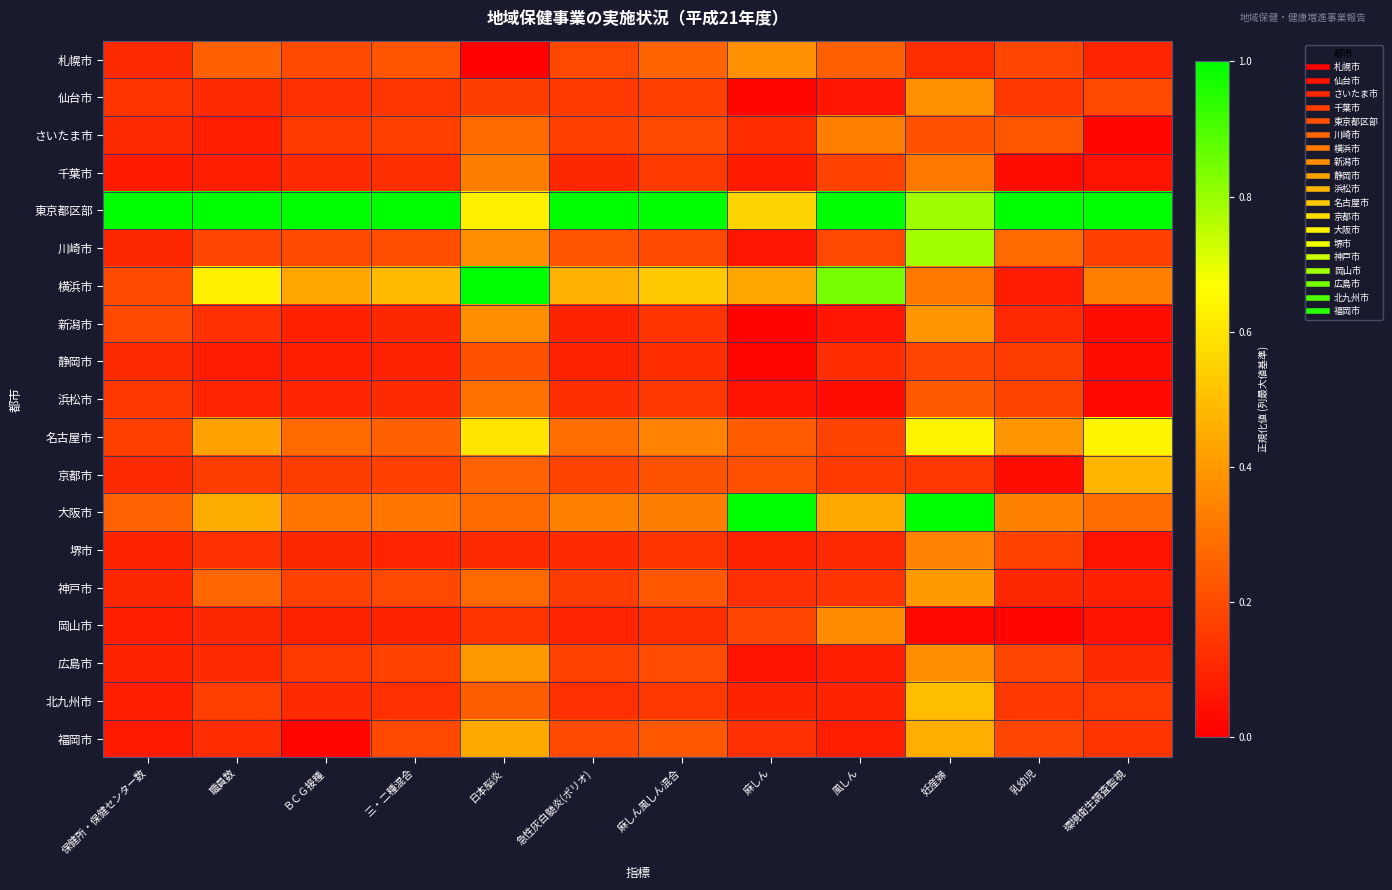

At 保健所・保健センター数, list the series in order from smallest to largest.

千葉市, 福岡市, 岡山市, 北九州市, 堺市, 広島市, 川崎市, 神戸市, 札幌市, さいたま市, 静岡市, 京都市, 仙台市, 浜松市, 名古屋市, 新潟市, 横浜市, 大阪市, 東京都区部